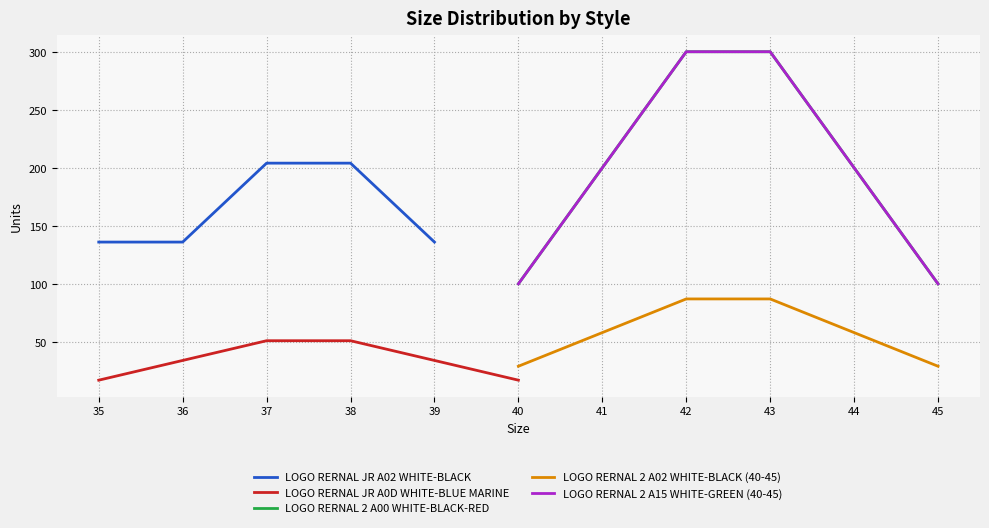

How many values in LOGO RERNAL JR A02 WHITE-BLACK are above zero?

5